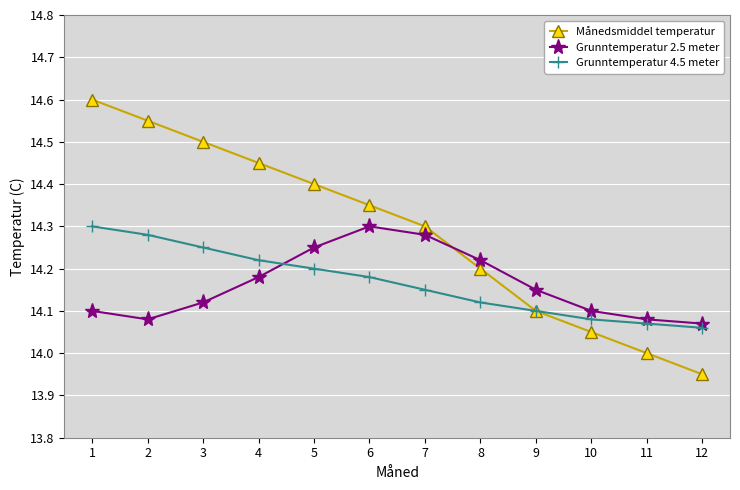

Which category has the lowest value in the Grunntemperatur 4.5 meter series?

12